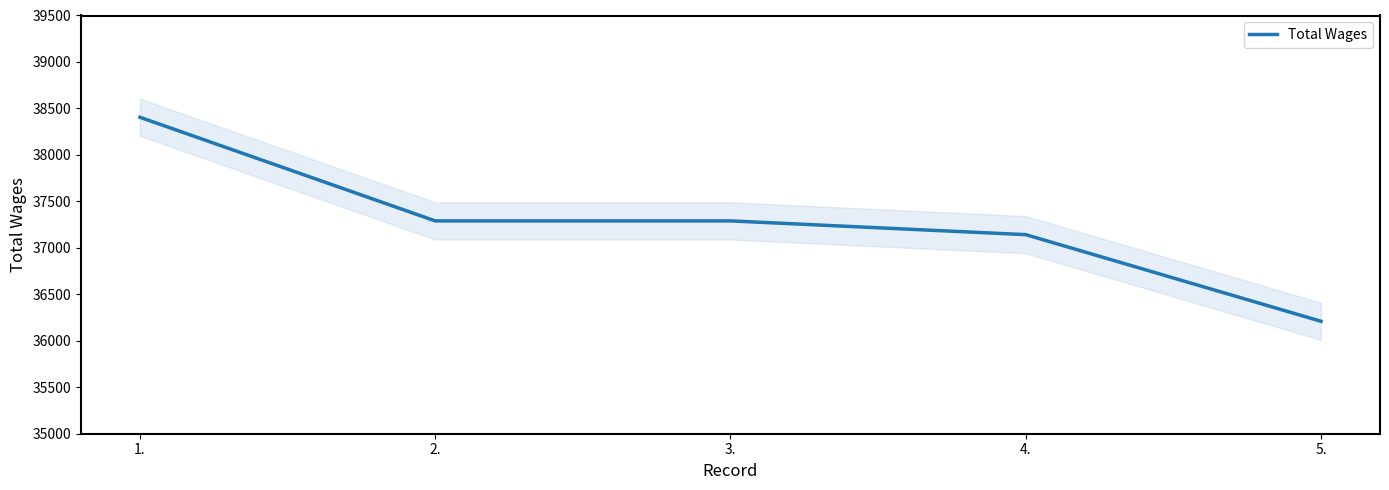

Reading left to right, extract all data points from this chart.

1.=38405	2.=37290	3.=37290	4.=37142	5.=36210